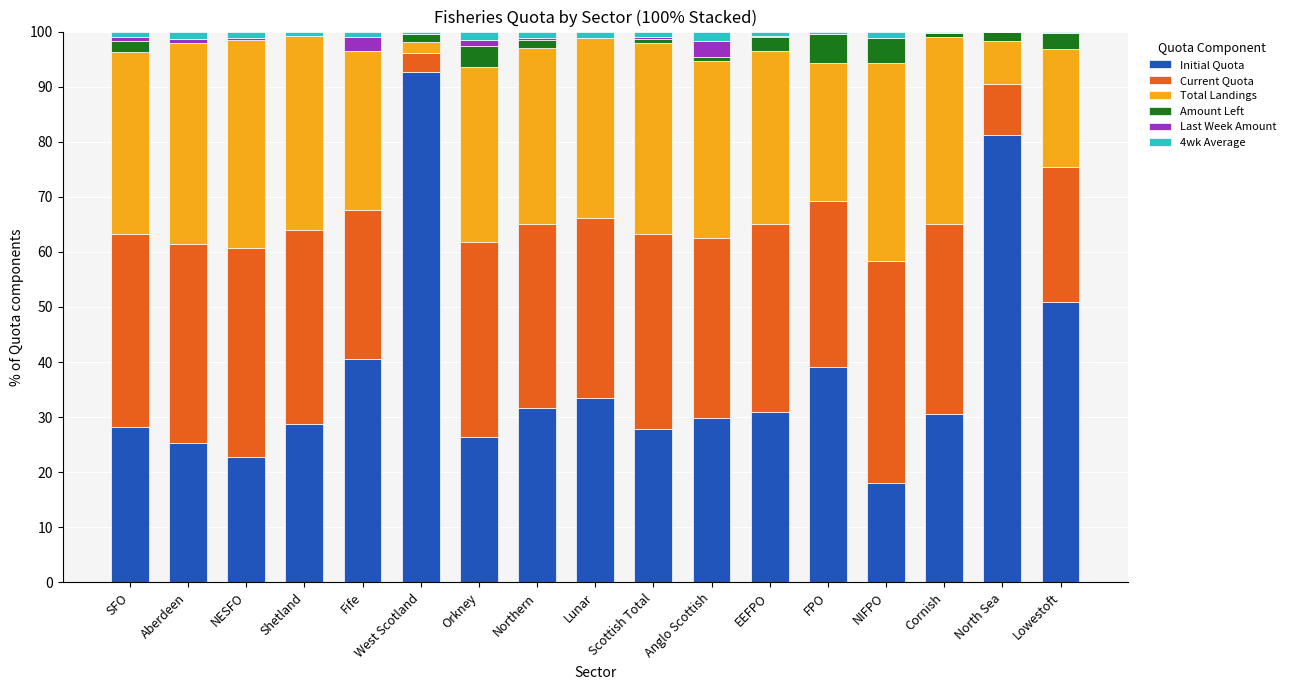

What are all the series names shown in the legend?

Initial Quota, Current Quota, Total Landings, Amount Left, Last Week Amount, 4wk Average